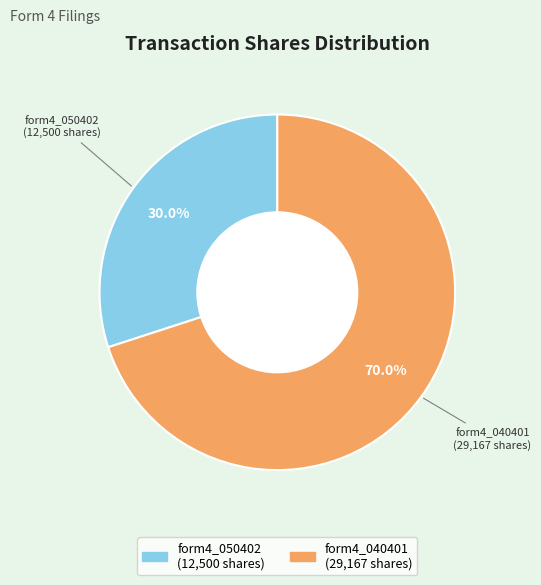

Does any single category account for the majority?

Yes